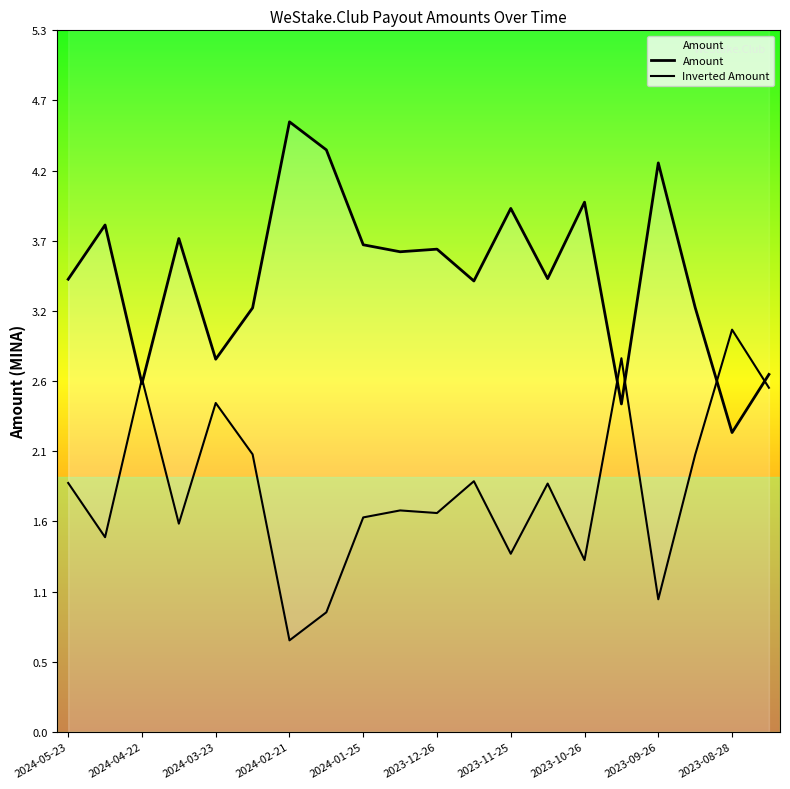

Which has a higher value, 2023-11-25 or 2023-08-28?

2023-11-25